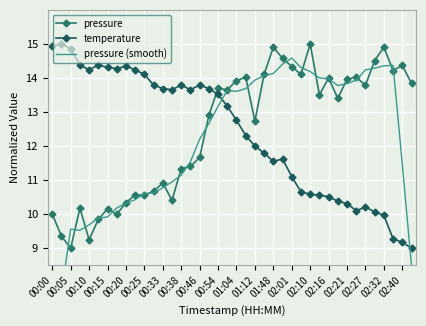

At 00:10, list the series in order from smallest to largest.

pressure, pressure (smooth), temperature